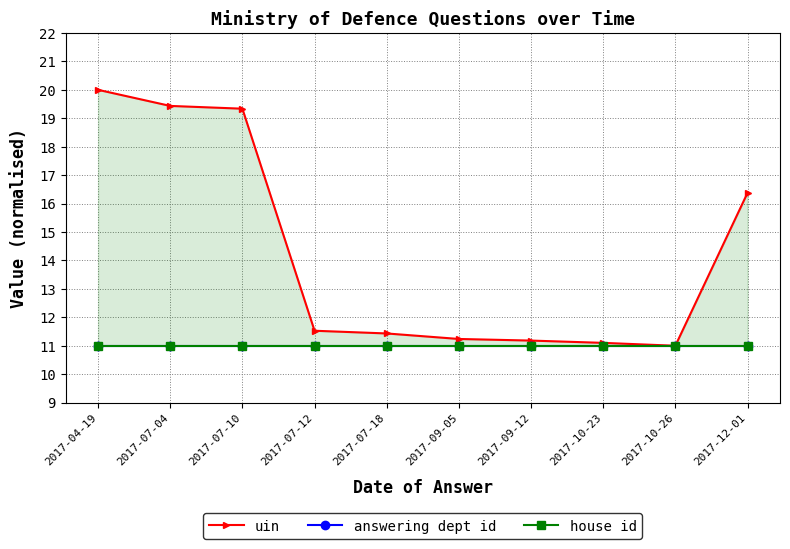

Which series has the largest range (max minus min)?

uin